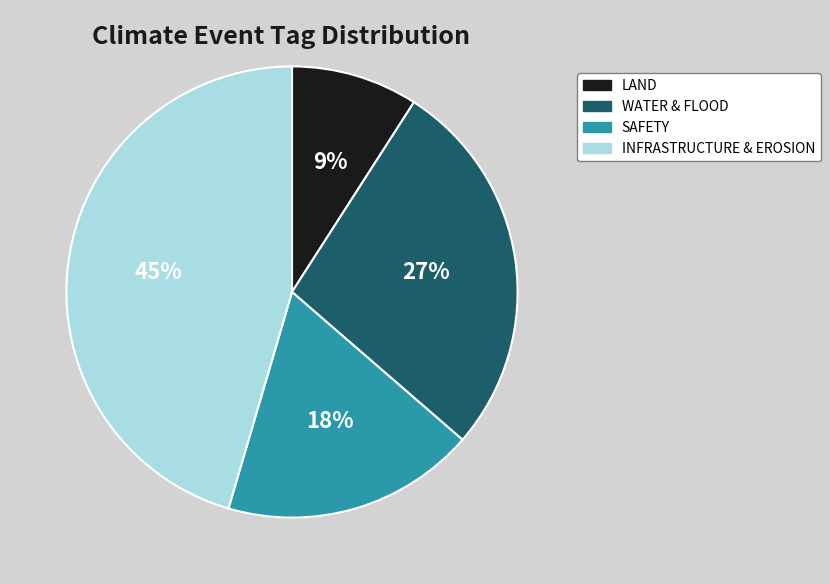

What is the largest slice in the pie chart?

INFRASTRUCTURE & EROSION